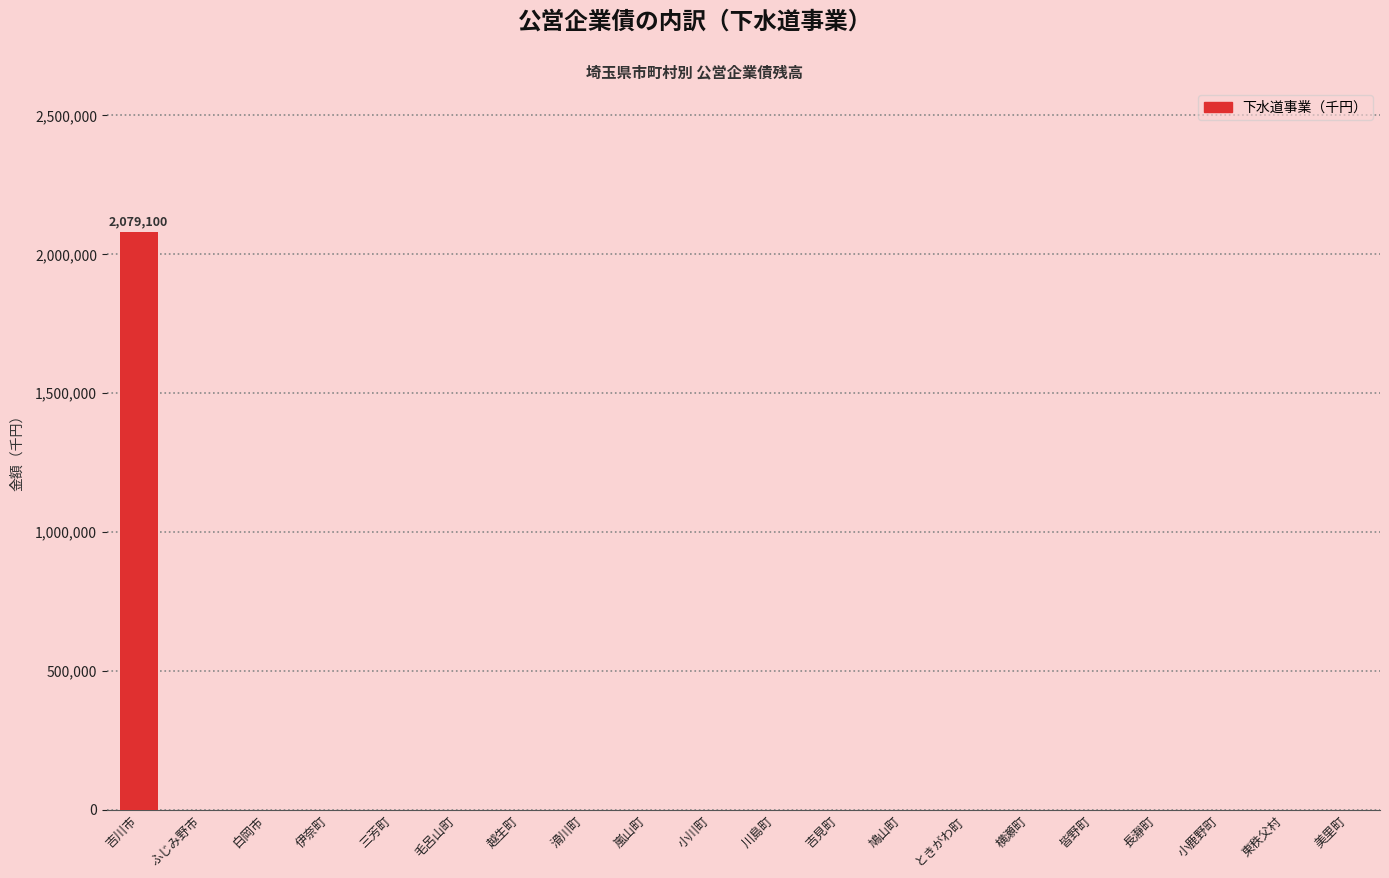

Which has a higher value, 吉川市 or 鳩山町?

吉川市